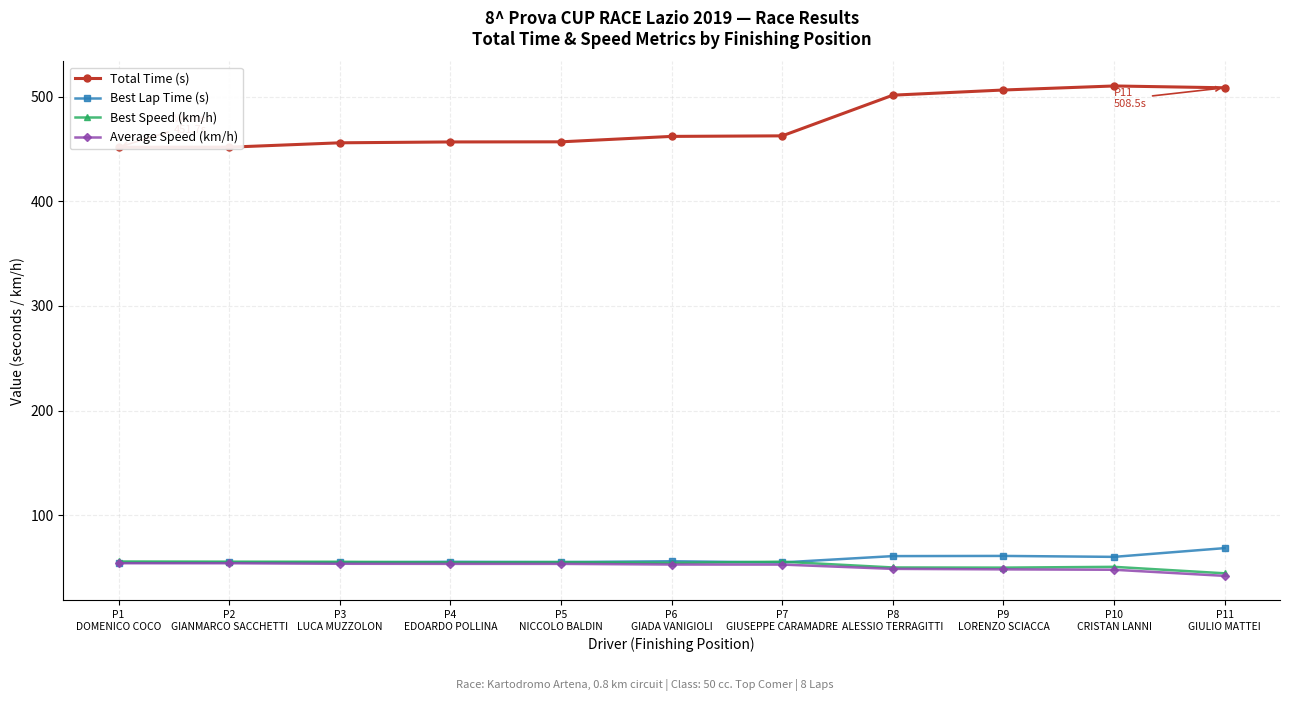

How many interior local valleys does the Best Lap Time (s) series have?

3